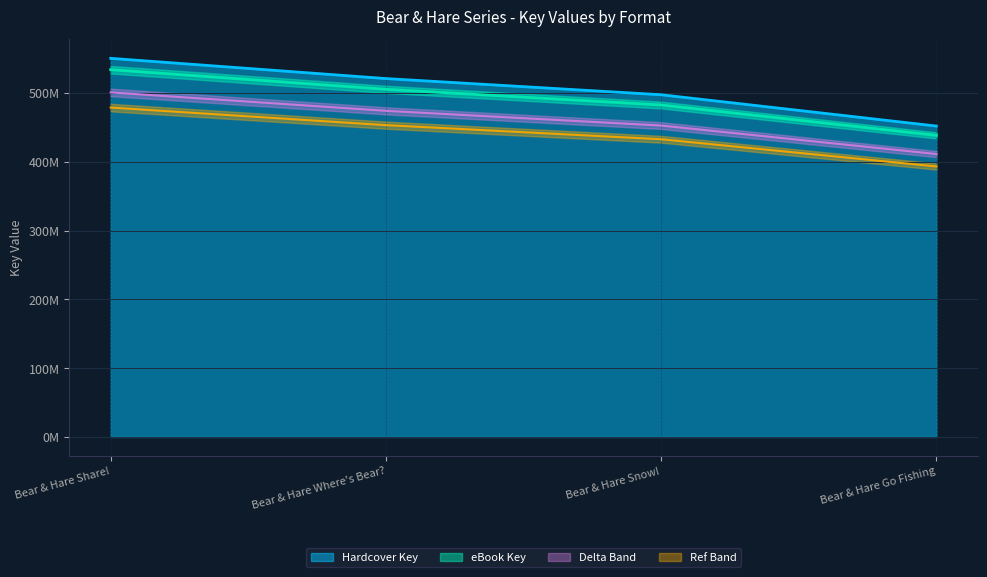

Which series has the largest total across all categories?

Hardcover Key